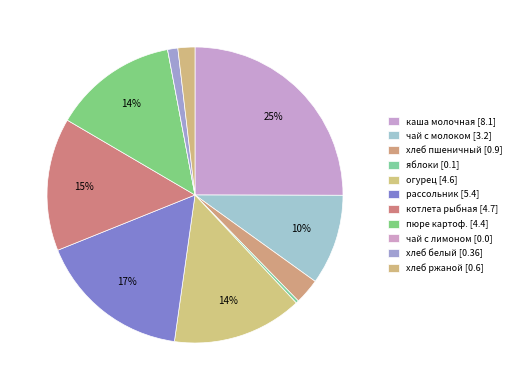

How many segments does this pie chart have?

11